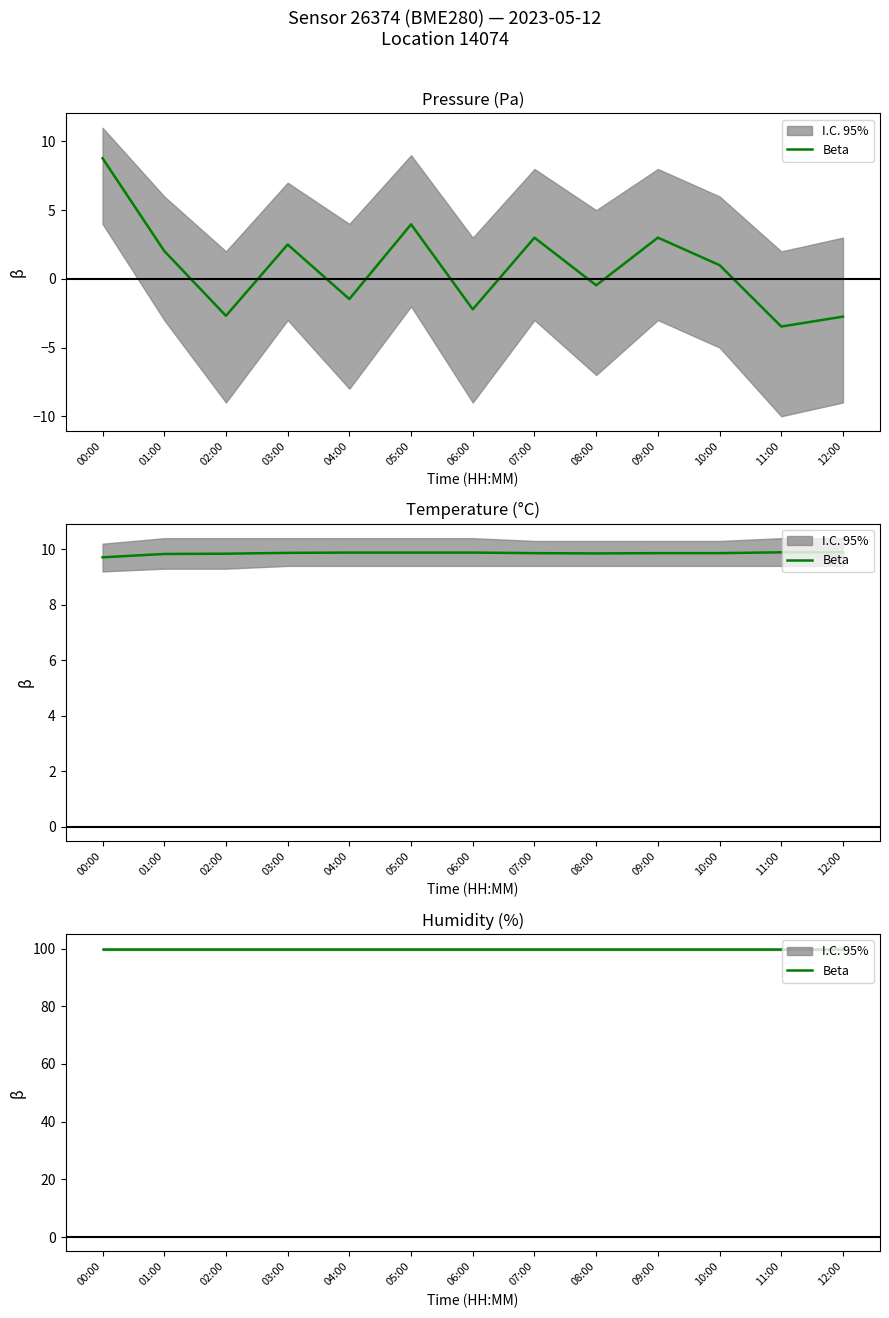

How many data points in pressure are less than 1?

6